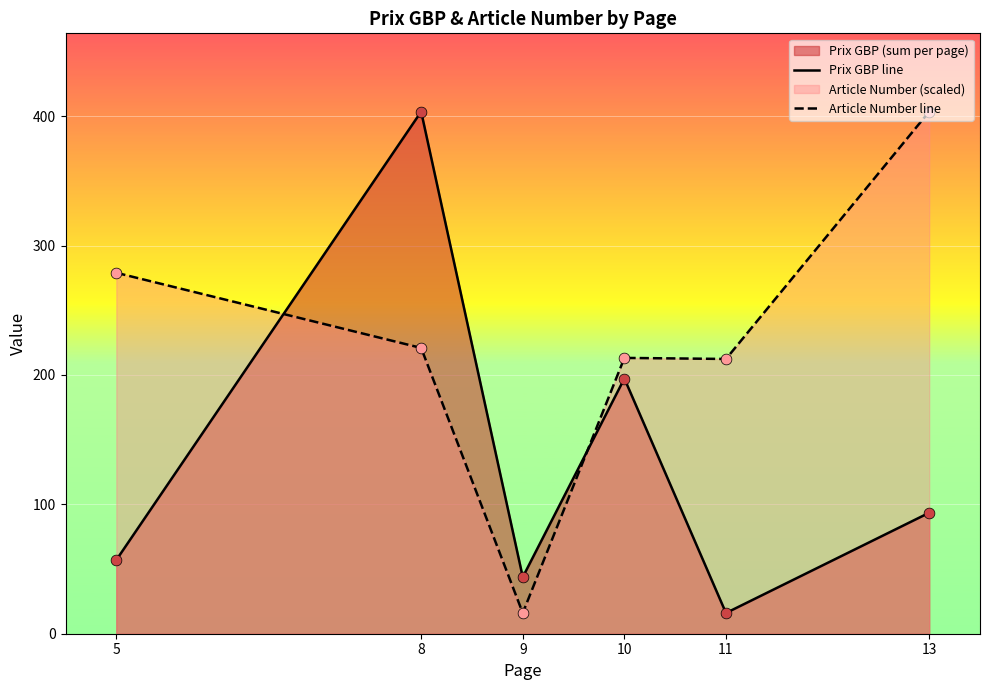

Which series reaches the minimum Y coordinate?

Prix GBP line